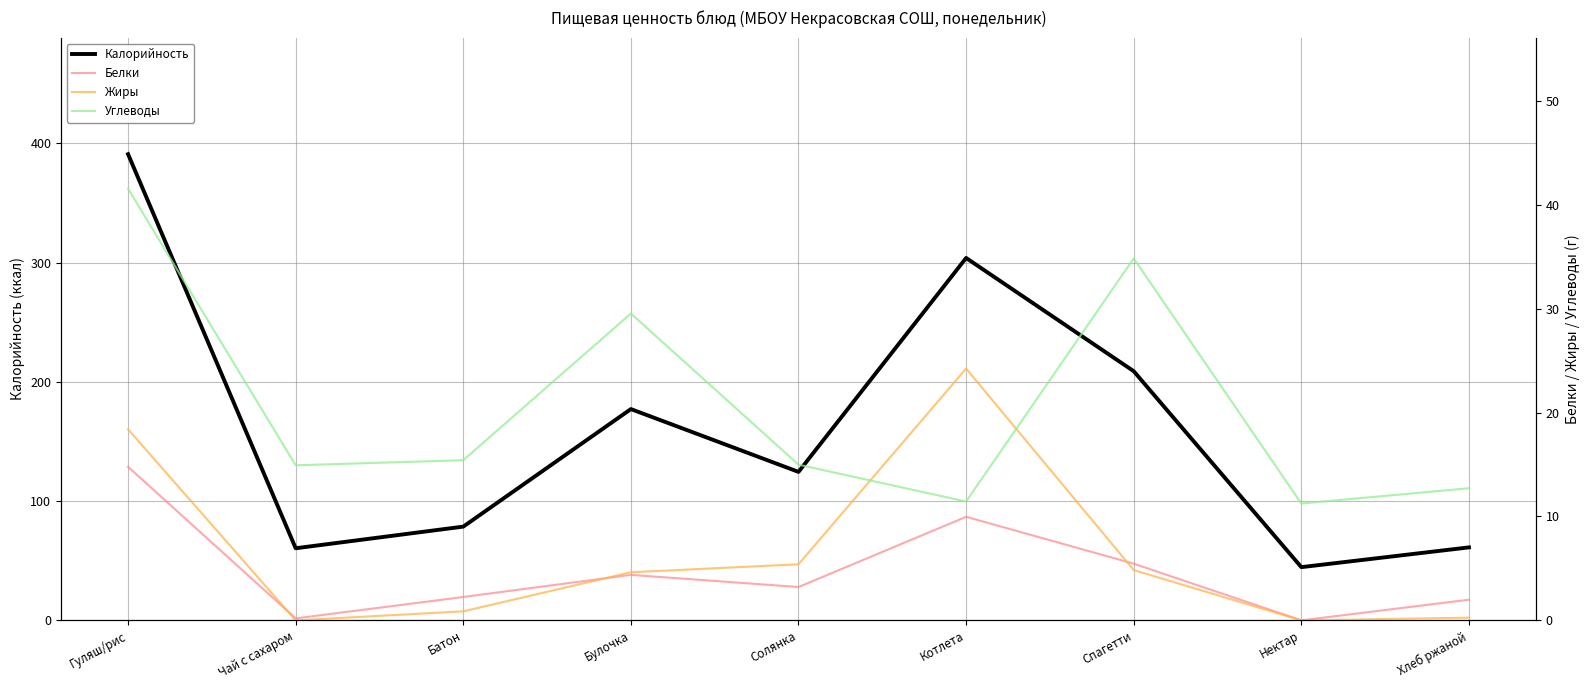

Which series has the widest spread of values?

Калорийность